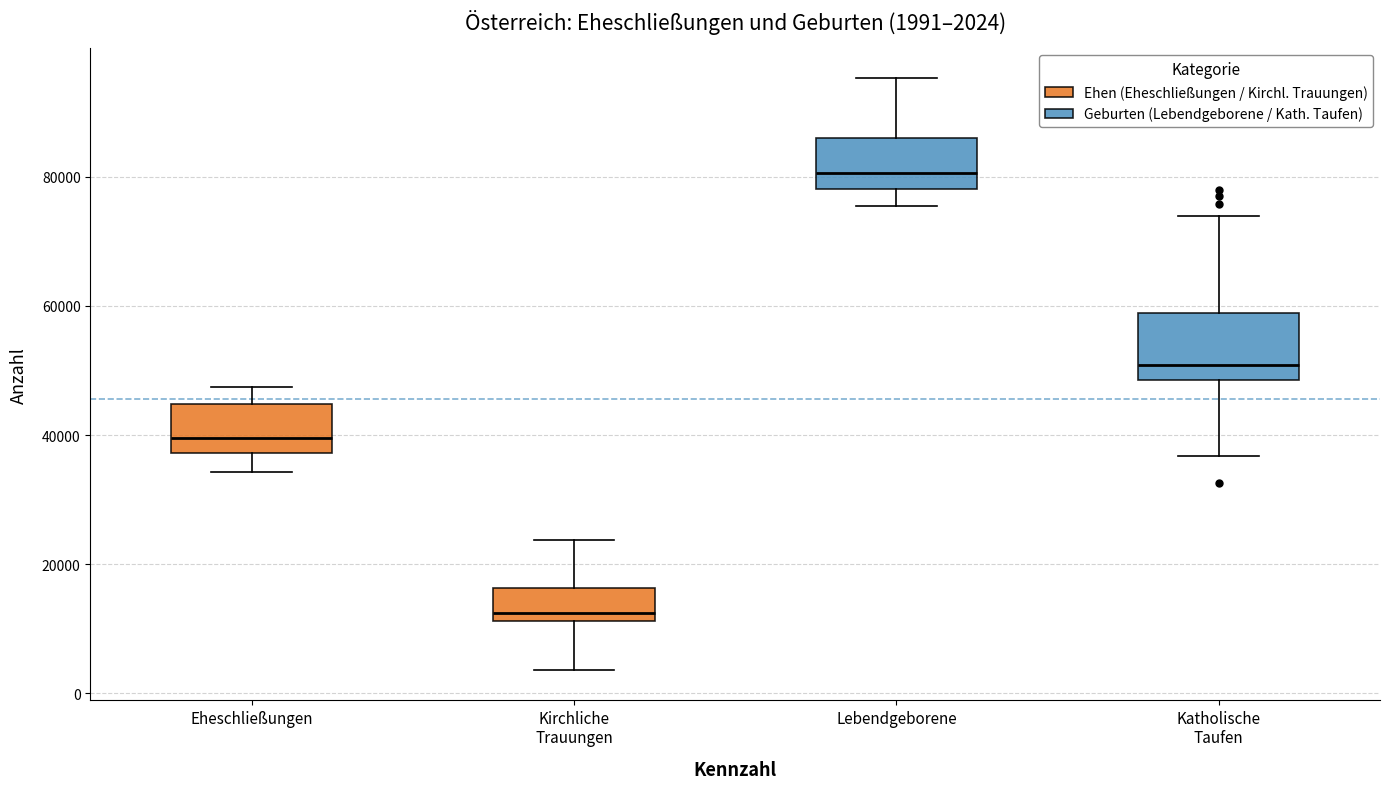

Comparing the boxes themselves (not the whiskers), which one is the tallest?

Katholische Taufen